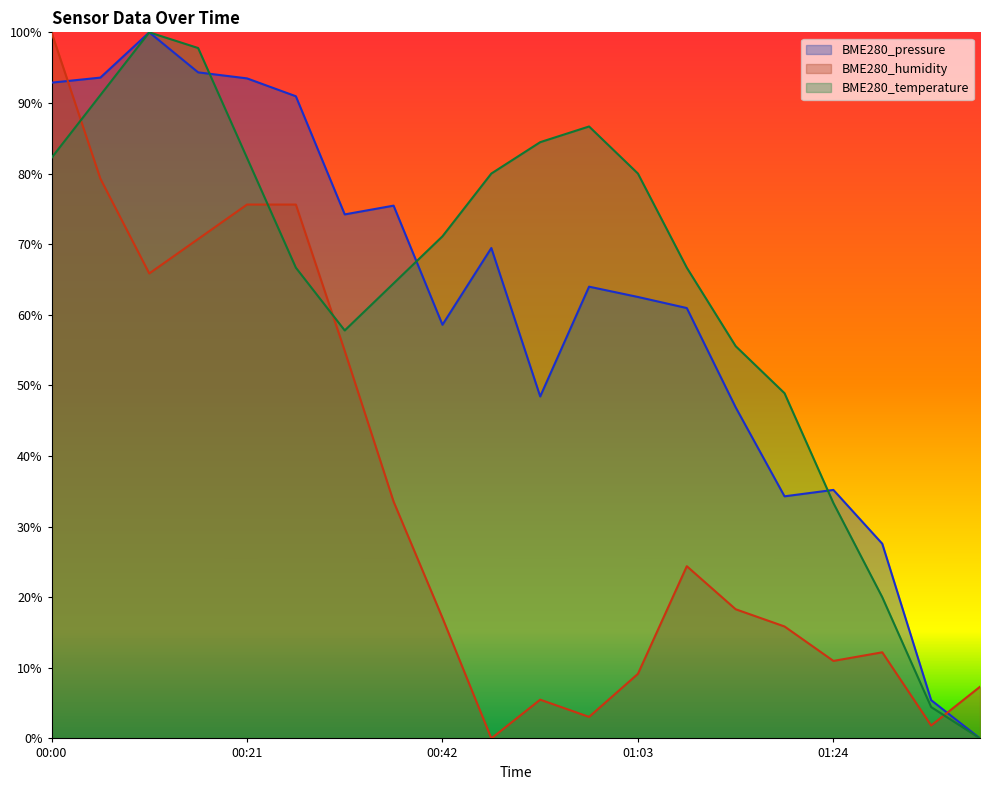

What is the sum of all BME280_temperature values?

12.7